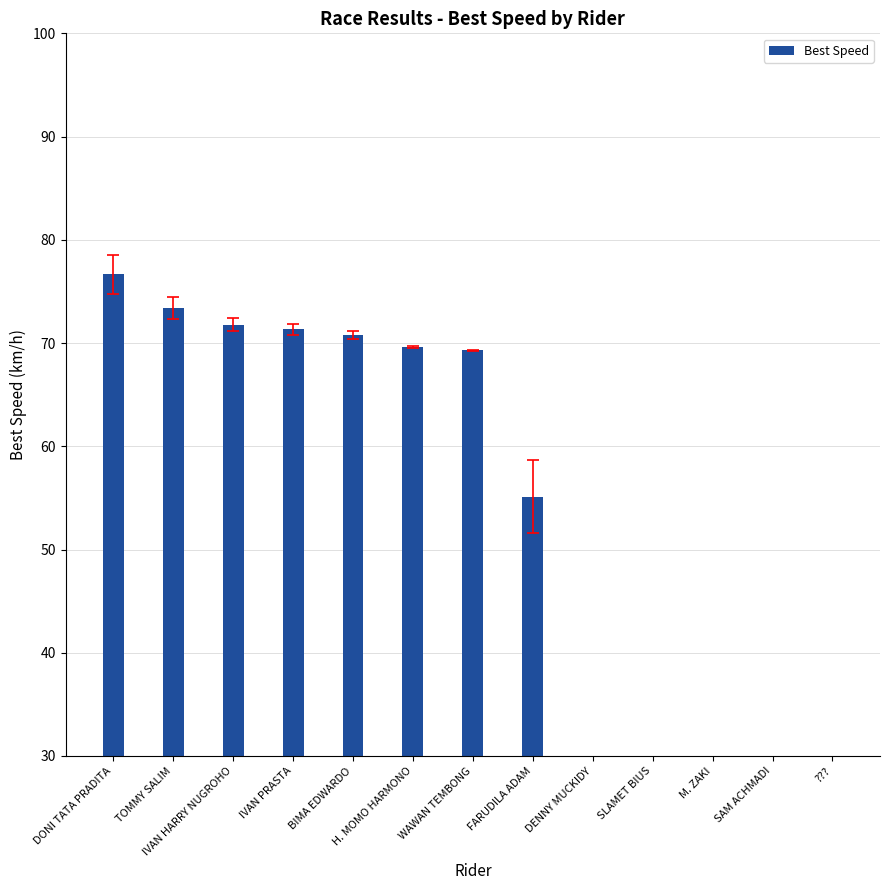

List the labels in order of value, largest first.

DONI TATA PRADITA, TOMMY SALIM, IVAN HARRY NUGROHO, IVAN PRASTA, BIMA EDWARDO, H. MOMO HARMONO, WAWAN TEMBONG, FARUDILA ADAM, DENNY MUCKIDY, SLAMET BIUS, M. ZAKI, SAM ACHMADI, ???